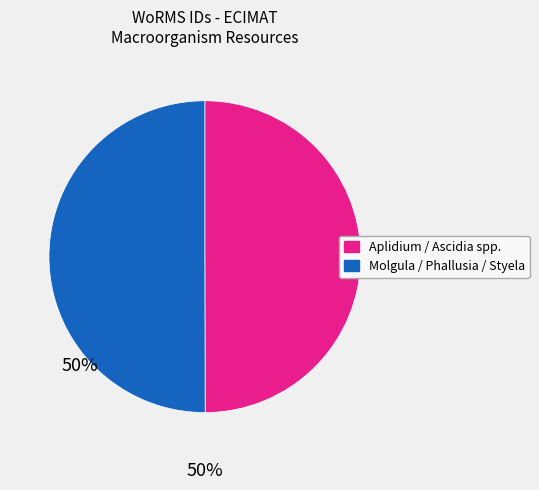

How many slices are in this pie chart?

2